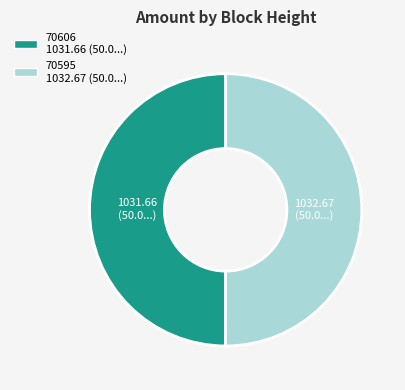

Count the number of slices in the pie.

2